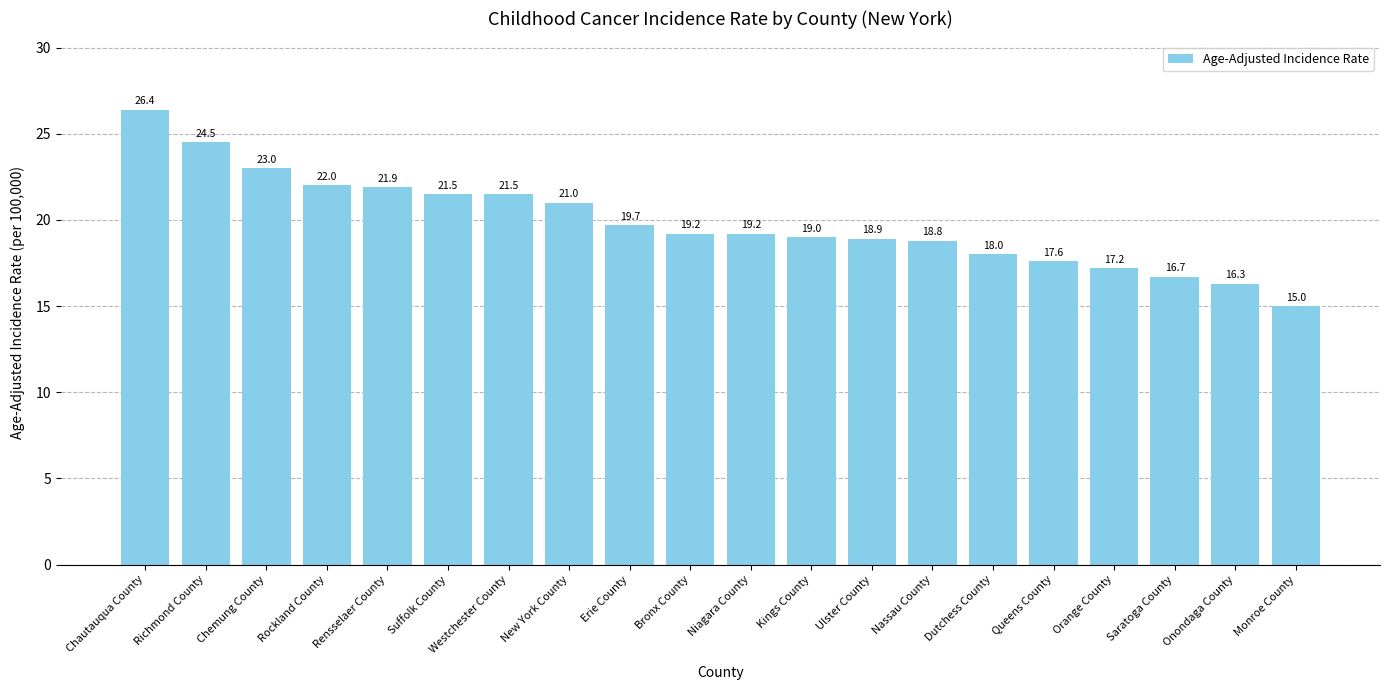

What is the ratio of the value at Chautauqua County to the value at New York County?

1.3